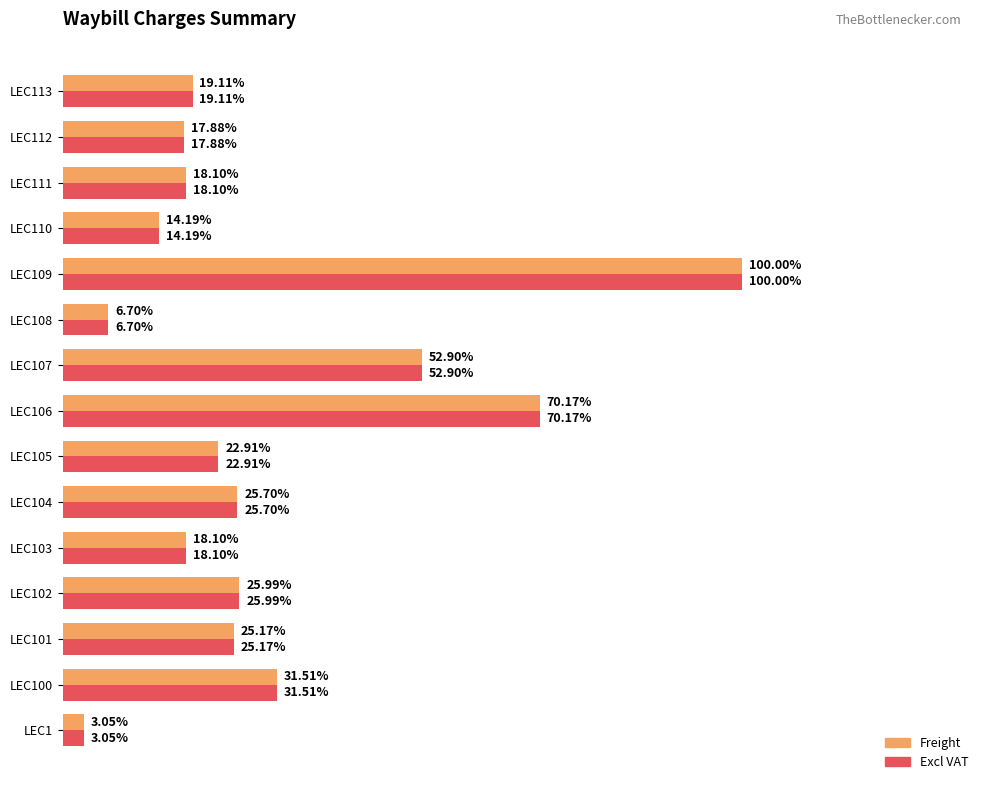

Rank the series by their maximum value, from lowest to highest.

Freight, Excl VAT